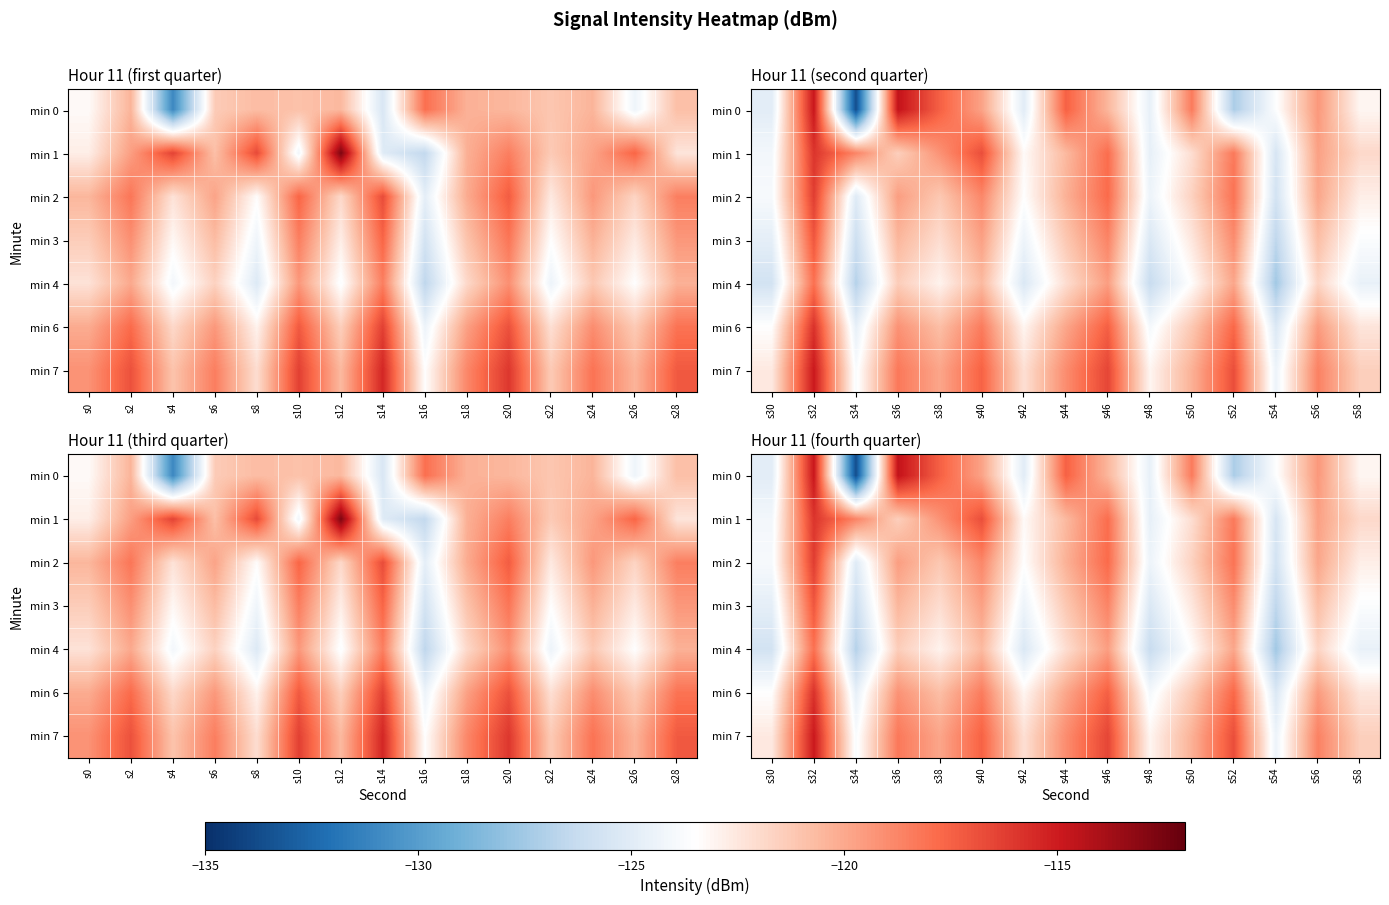

Between s44 and s32, which is larger?

s32